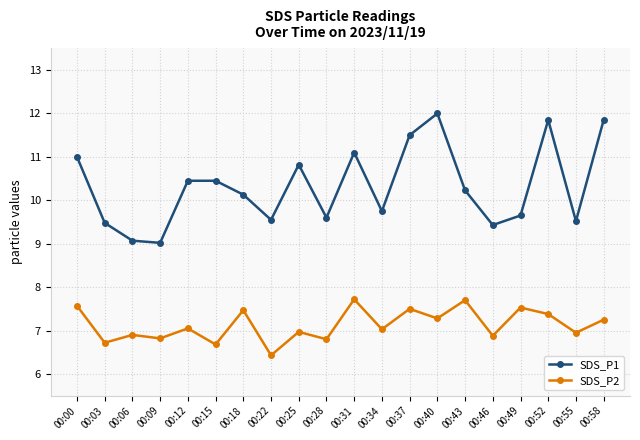

List the series in order of their overall mean, highest first.

SDS_P1, SDS_P2